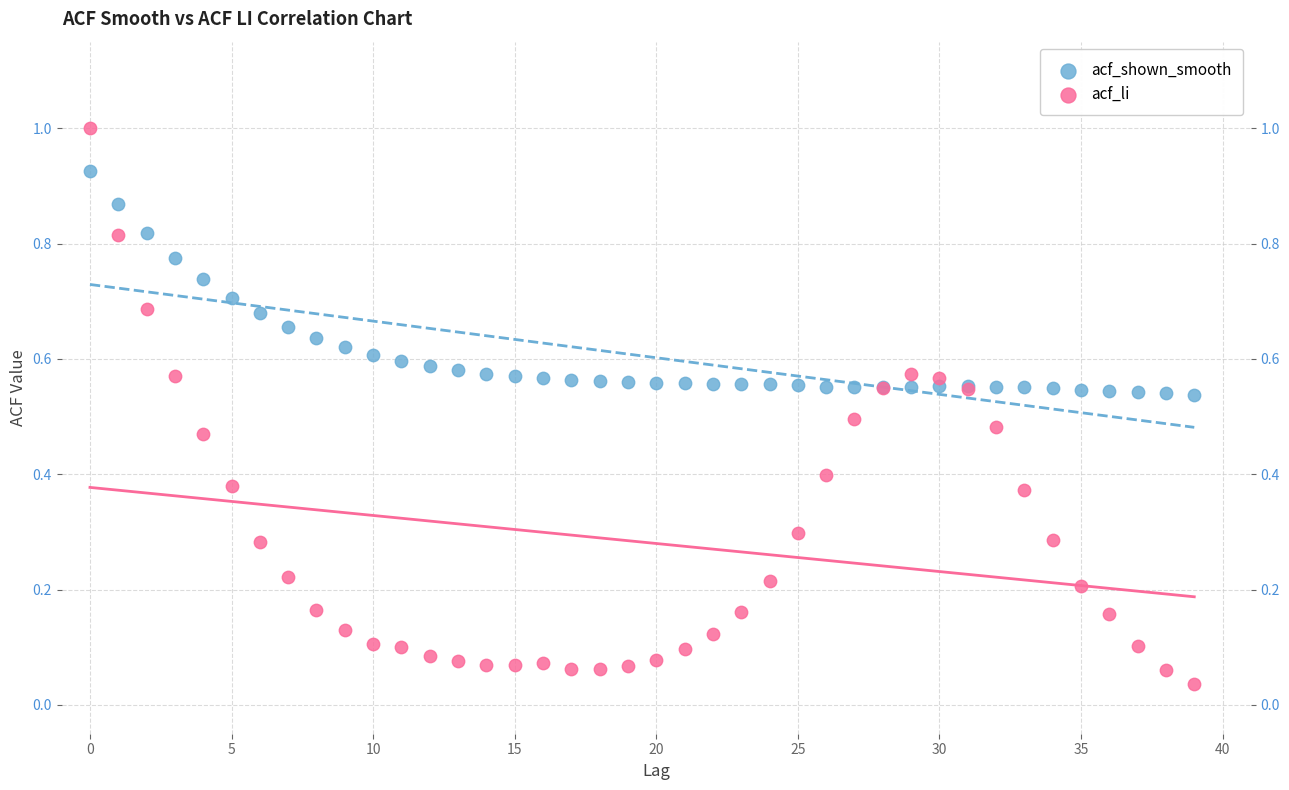

What are all the series names shown in the legend?

acf_shown_smooth, acf_li